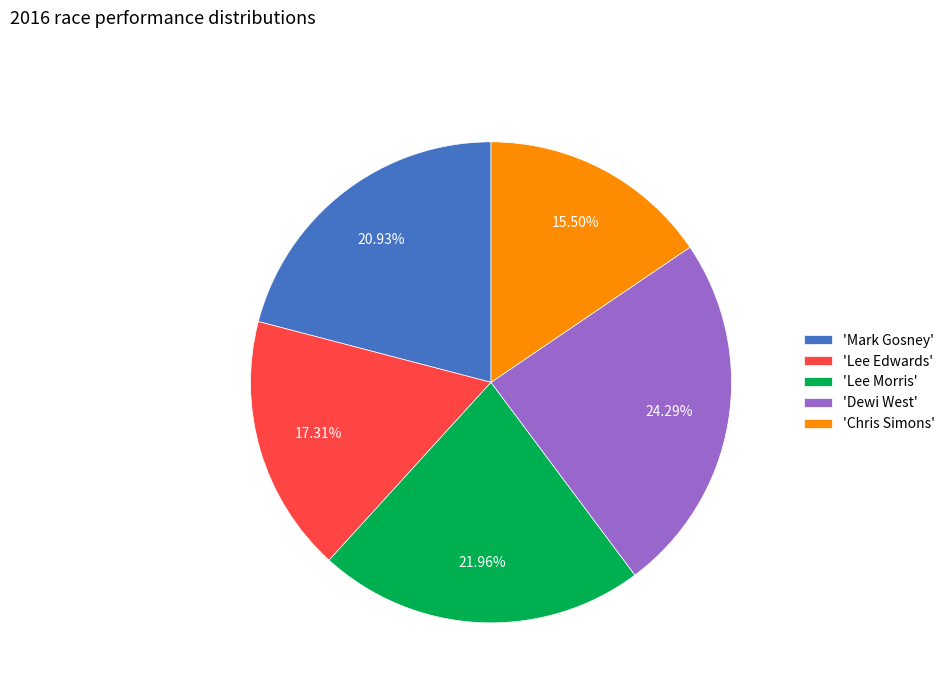

Which has a higher value, 'Chris Simons' or 'Dewi West'?

'Dewi West'